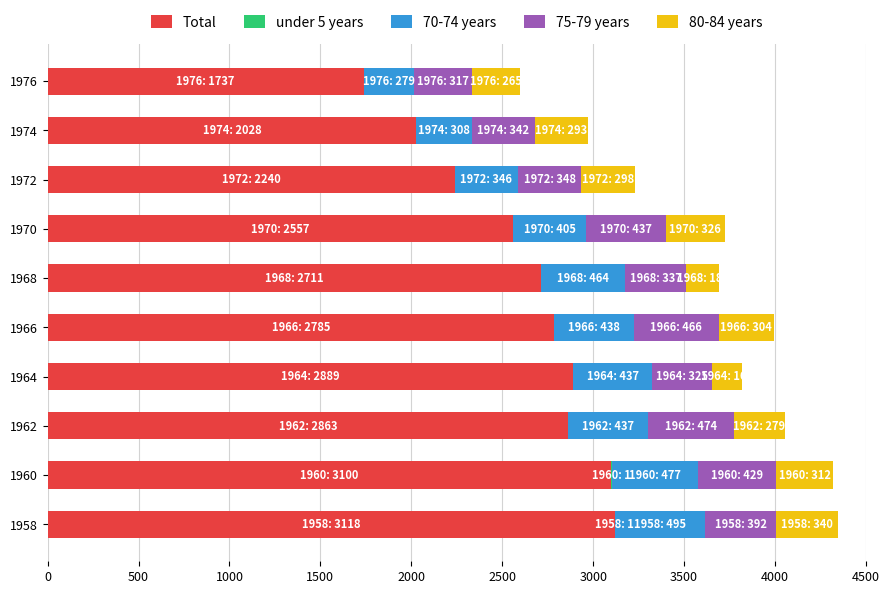

The value of Total at 1958 is 3118. True or false?

True